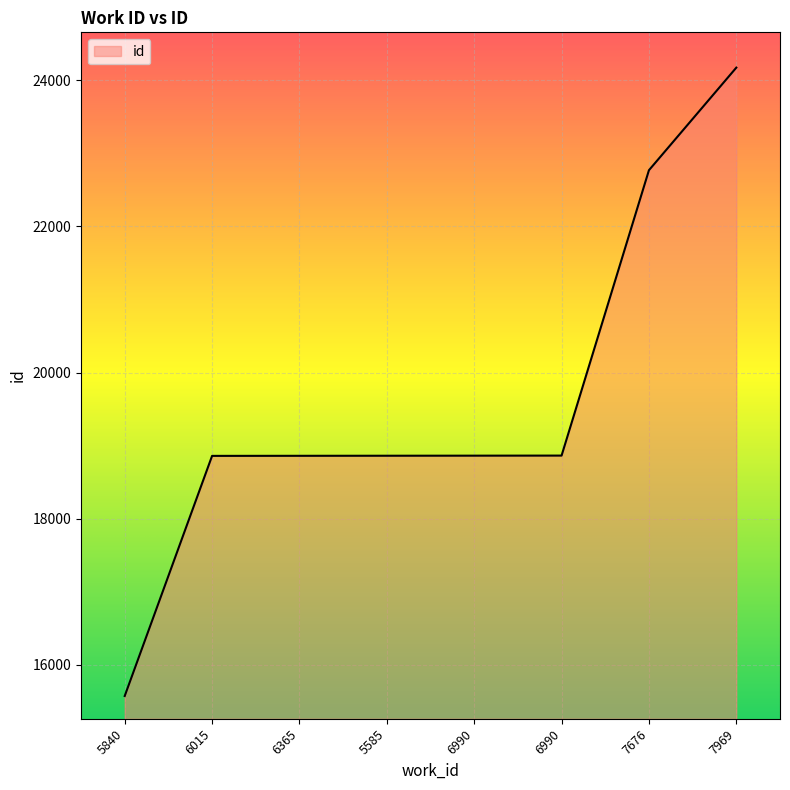

What is the difference between the second highest and second lowest values?

3913